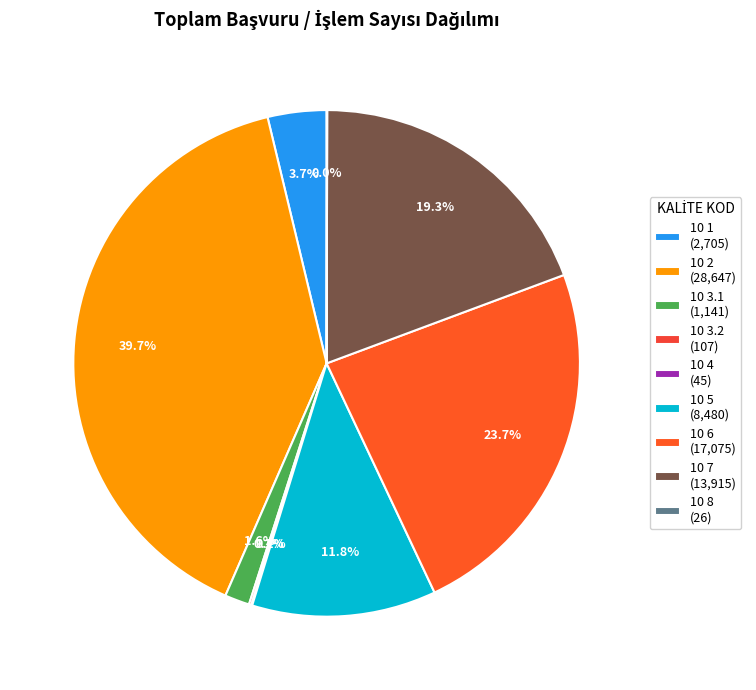

True or false: 10 4 accounts for 7% of the total.

False